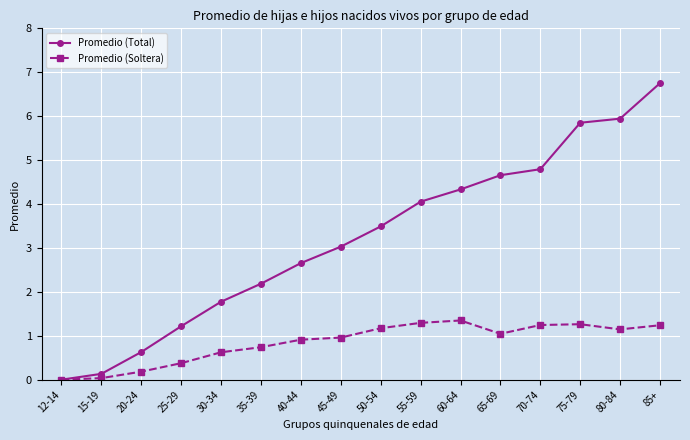

What is the label of the 15th point from the left?

80-84